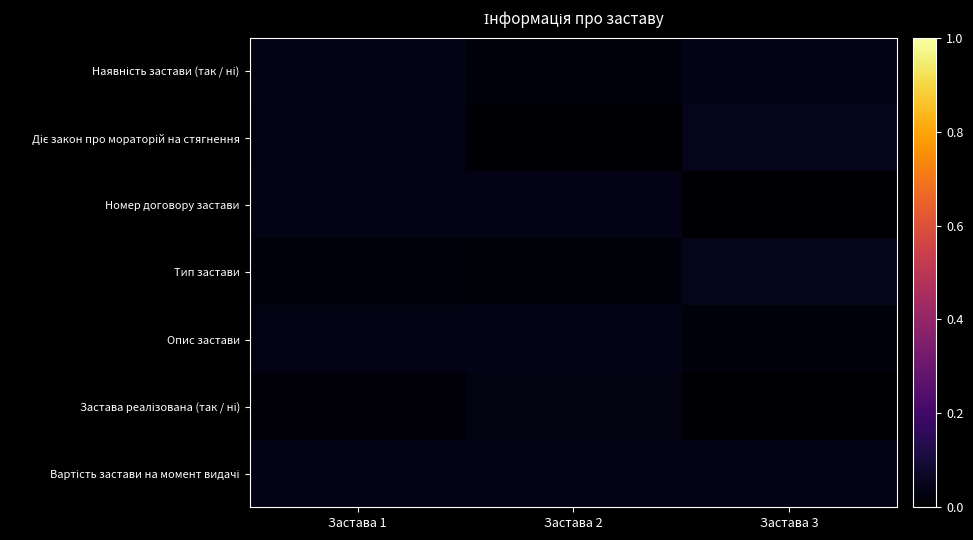

Which has a higher value, Застава 2 or Застава 3?

Застава 3